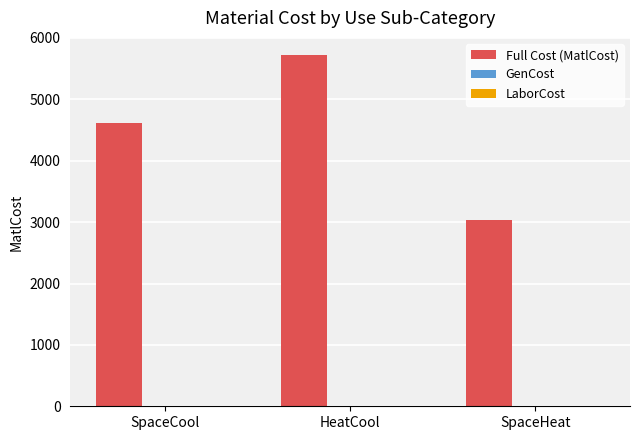

What is the greatest value displayed?

5715.8